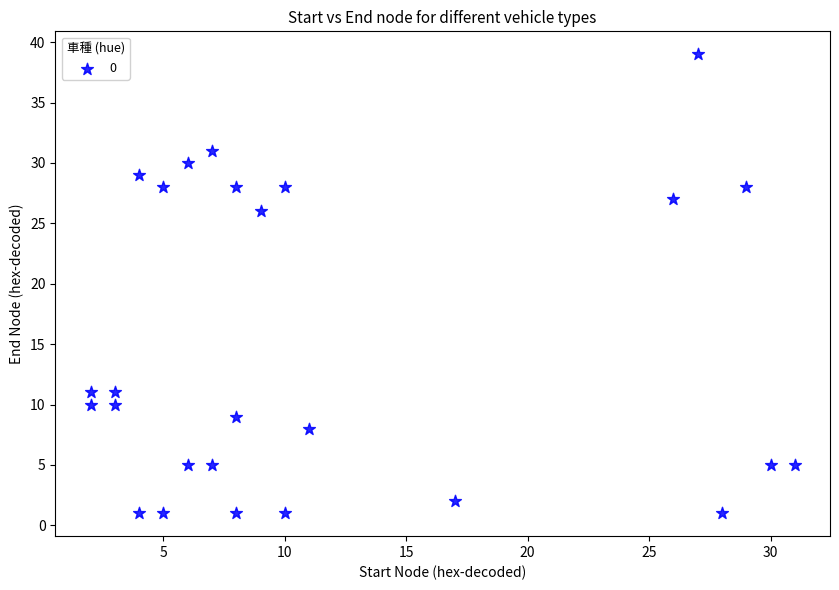

What Y value in the scatter plot is closest to 20?

26